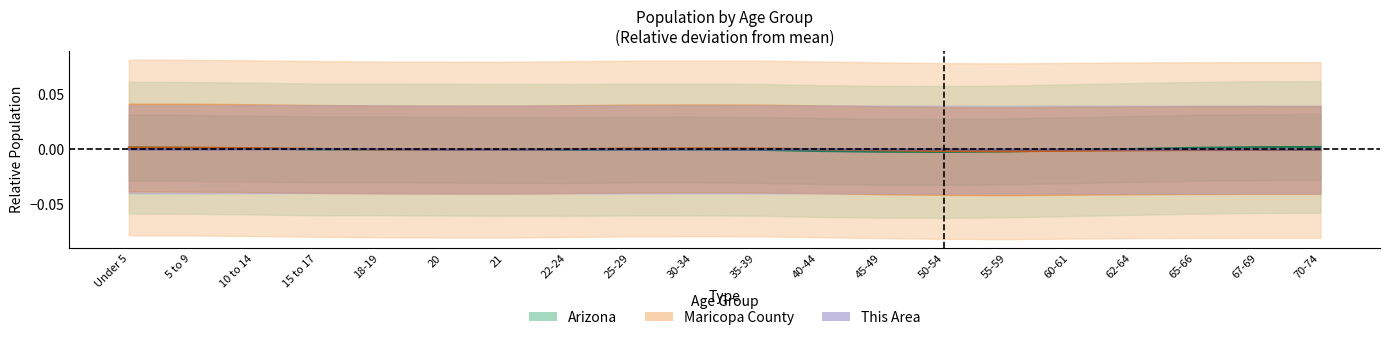

How many interior local peaks does the Maricopa County (center) series have?

2